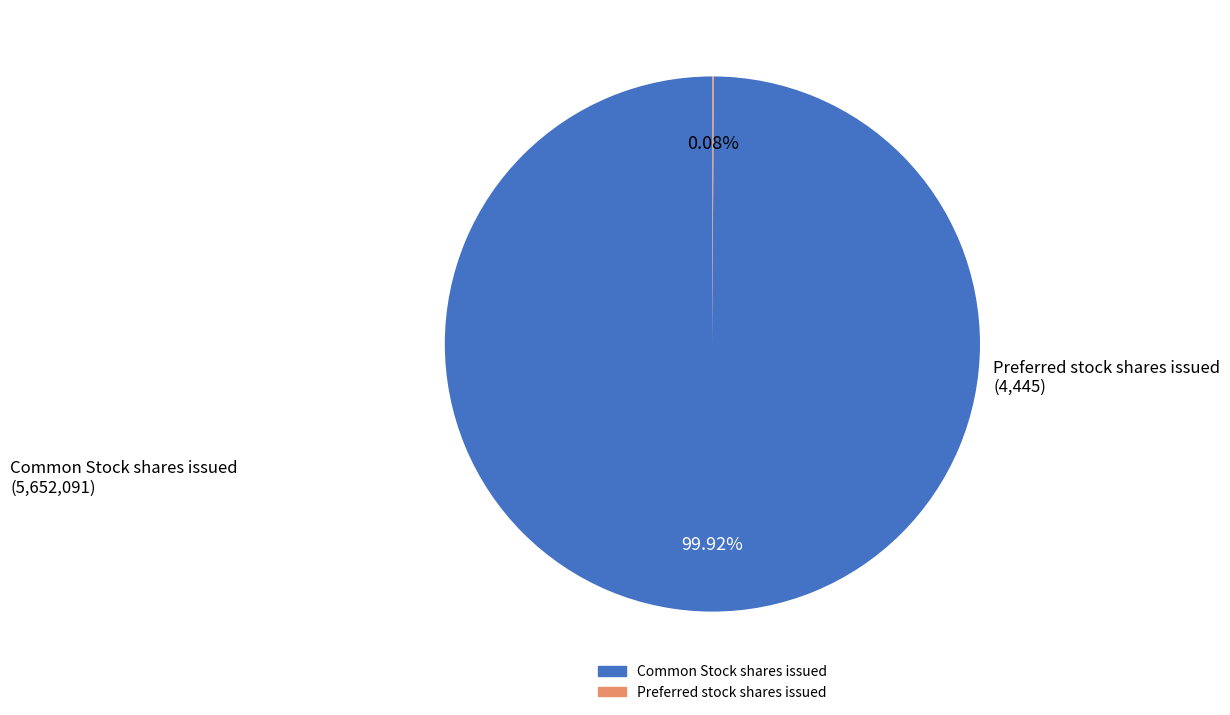

What percentage is the Common Stock shares issued slice, to the nearest percent?

100%